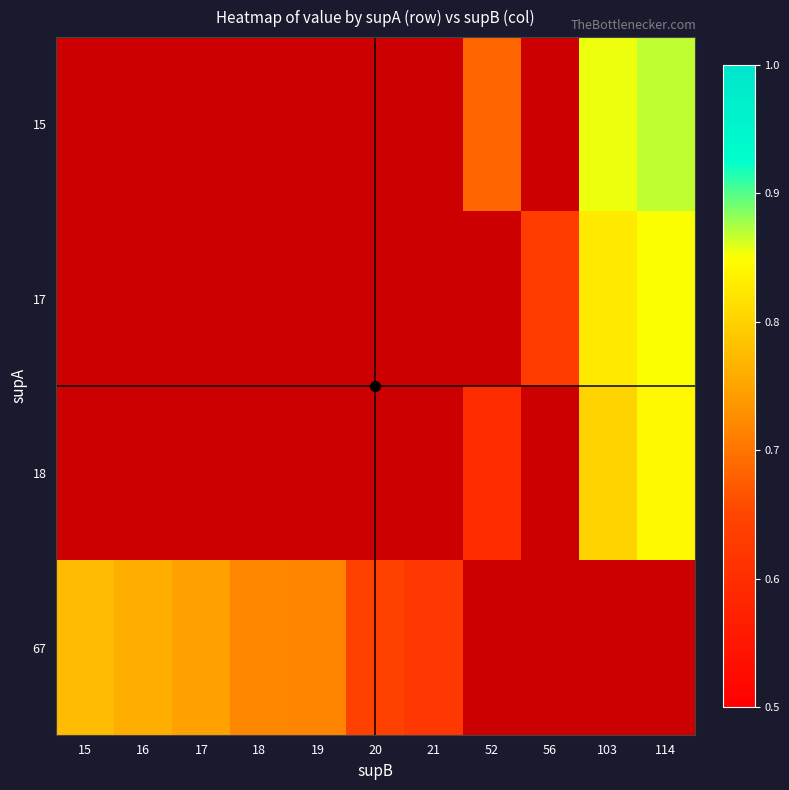

What is the greatest value displayed?

0.9